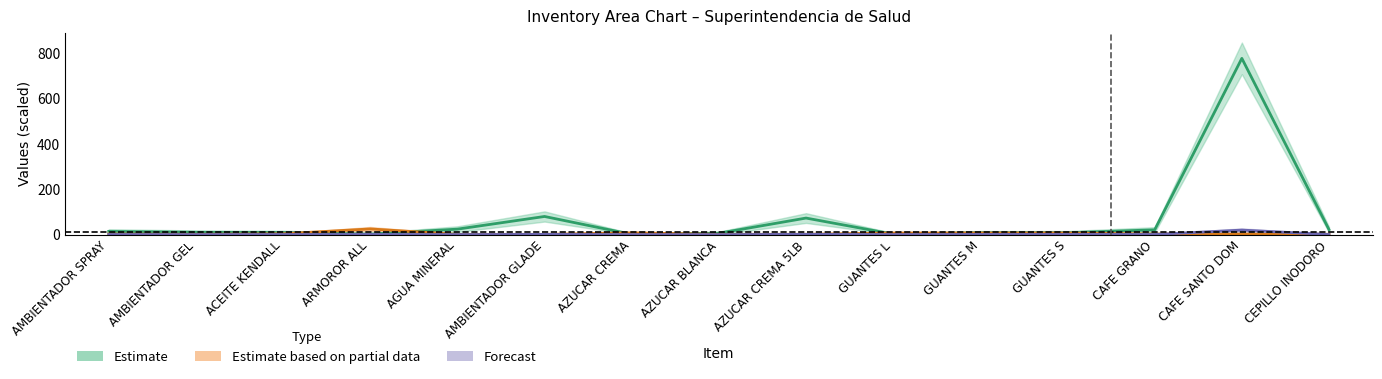

What are all the series names shown in the legend?

Estimate, Estimate based on partial data, Forecast